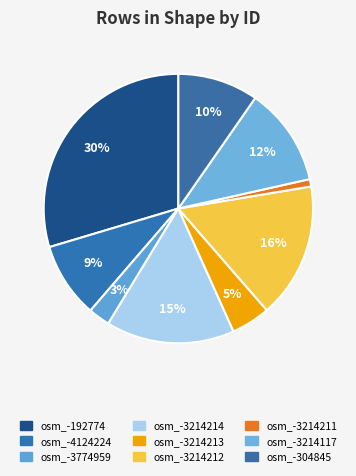

To the nearest percent, what is the average slice percentage?

11%